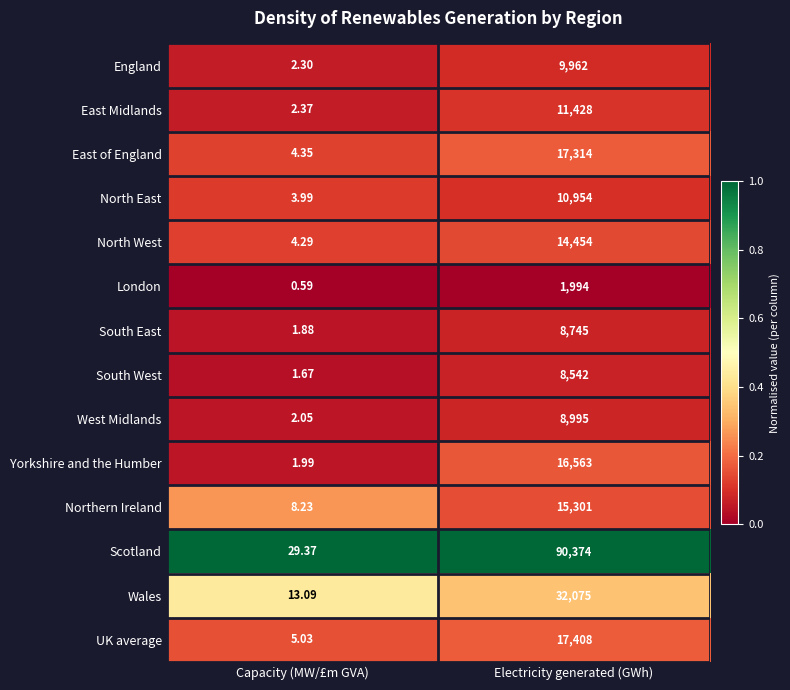

Rank the series by their maximum value, from lowest to highest.

London, South West, South East, West Midlands, England, North East, East Midlands, North West, Northern Ireland, Yorkshire and the Humber, East of England, UK average, Wales, Scotland